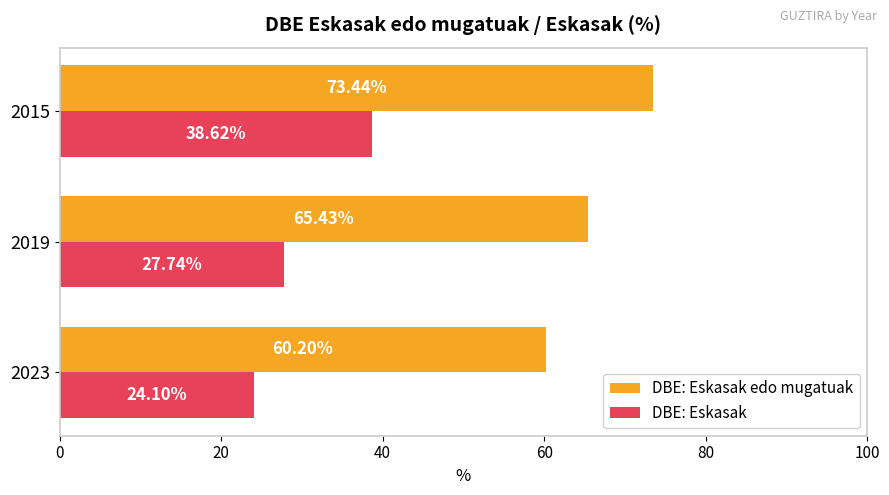

What are all the series names shown in the legend?

DBE: Eskasak edo mugatuak, DBE: Eskasak